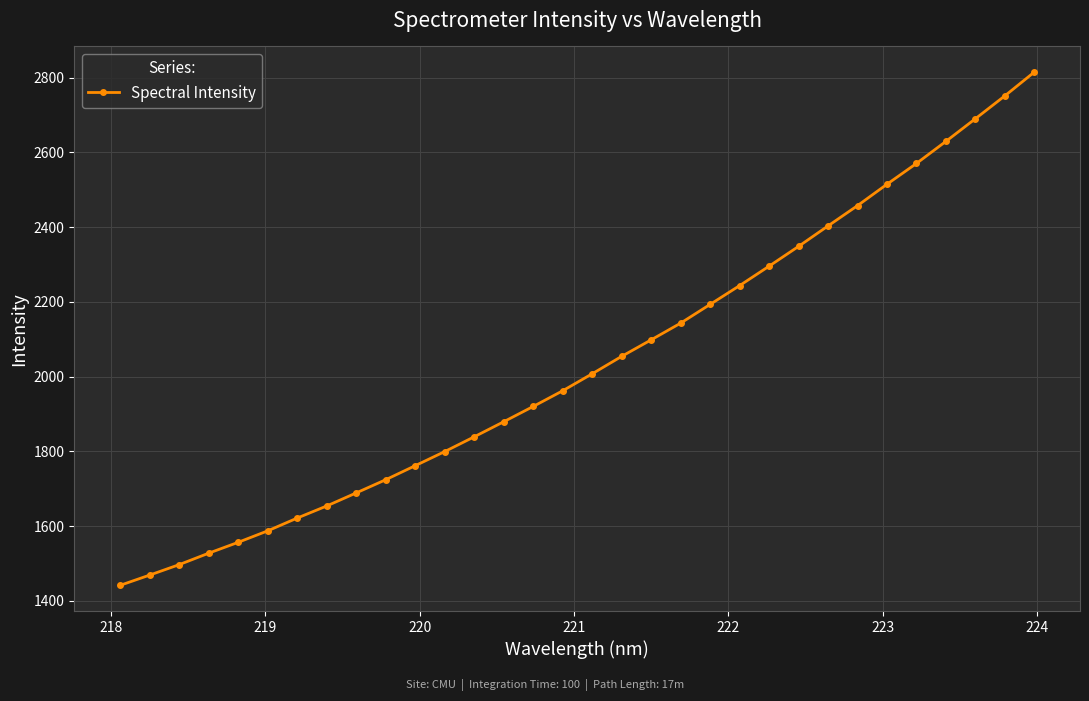

What is the difference between the maximum and minimum values?

1373.2